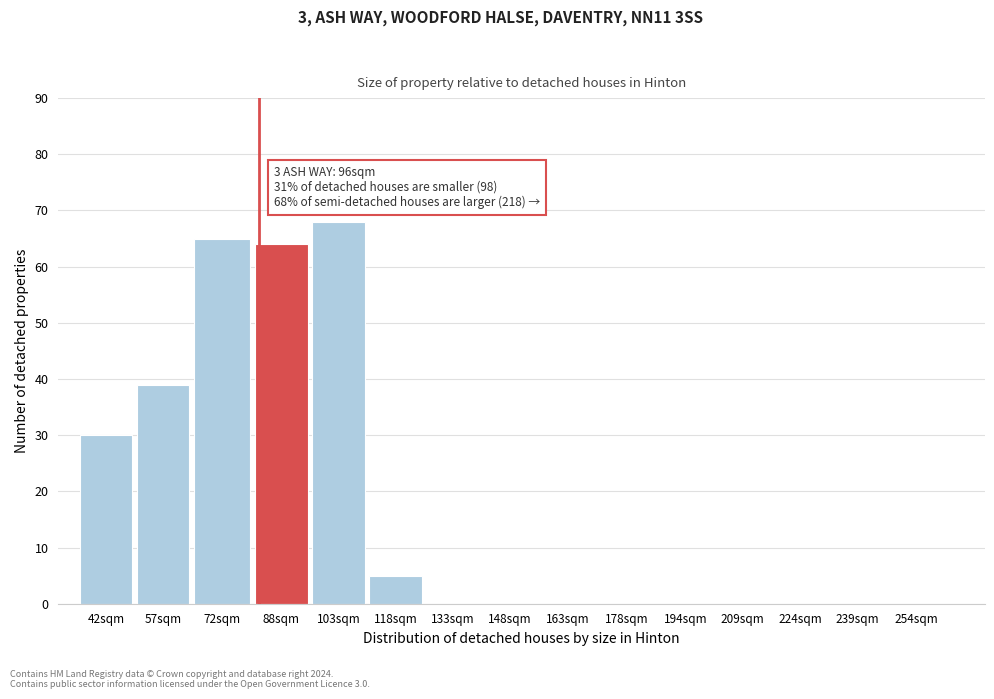

Reading left to right, what are all the values shown in this chart?

42sqm=30	57sqm=39	72sqm=65	88sqm=64	103sqm=68	118sqm=5	133sqm=0	148sqm=0	163sqm=0	178sqm=0	194sqm=0	209sqm=0	224sqm=0	239sqm=0	254sqm=0